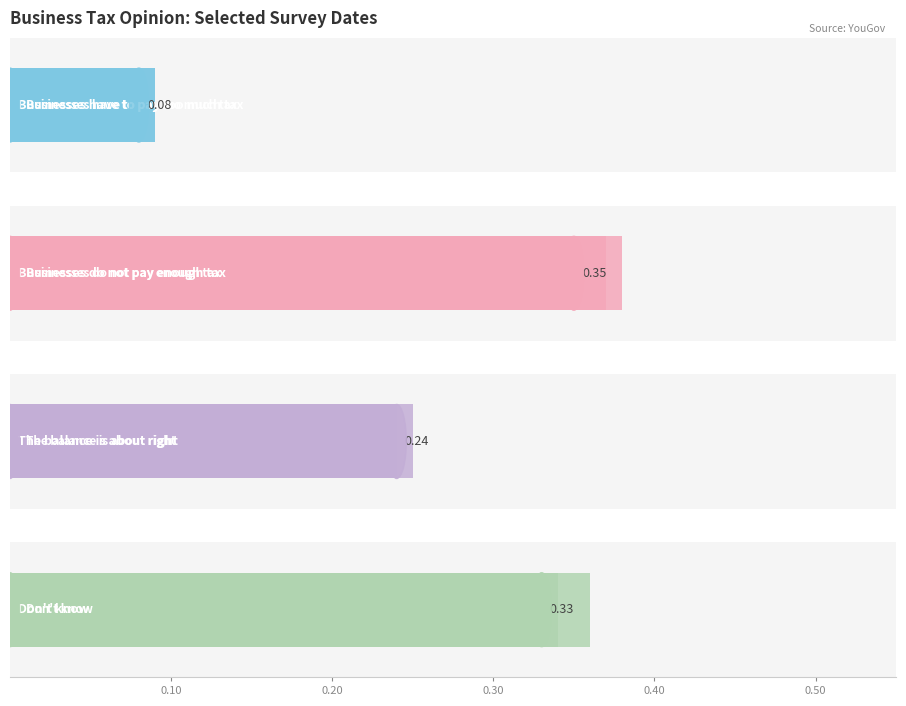

What is the greatest value displayed?

0.4